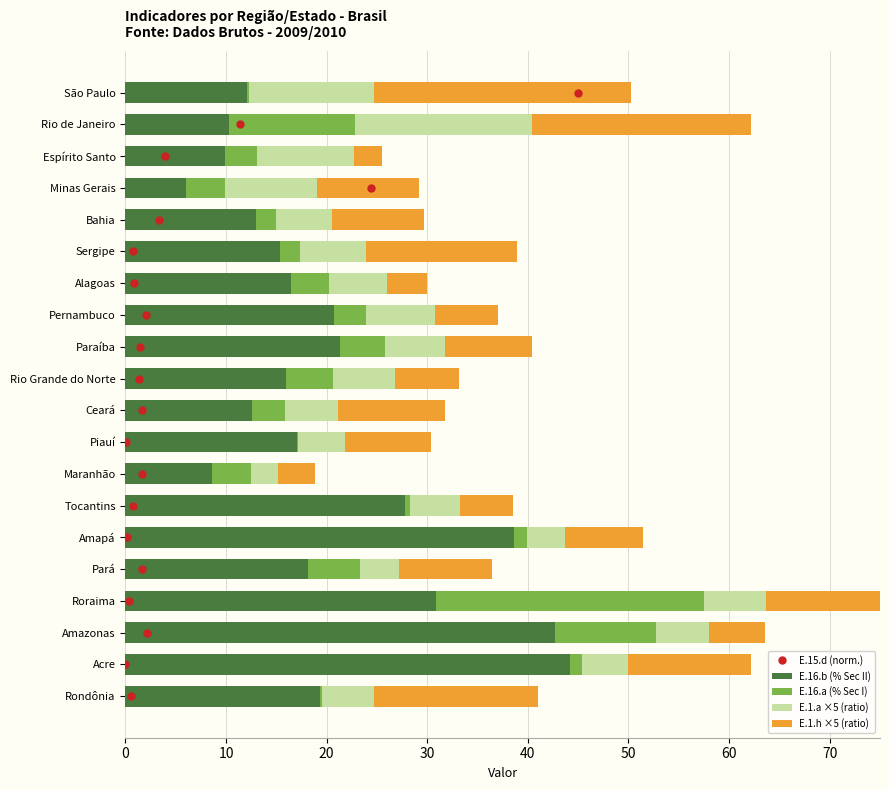

Which series has the largest total across all categories?

E.16.b (% Sec II)